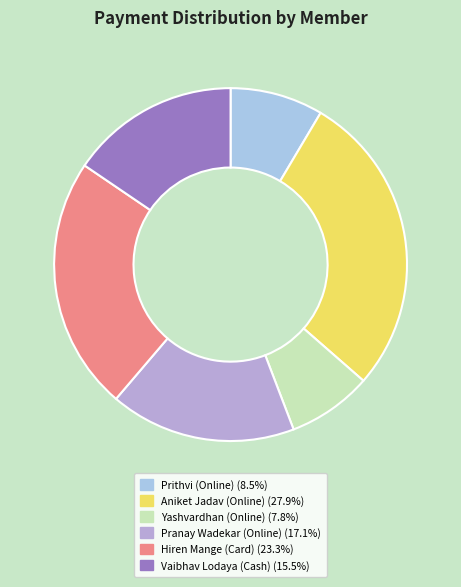

Which slice is the smallest?

Yashvardhan (Online)